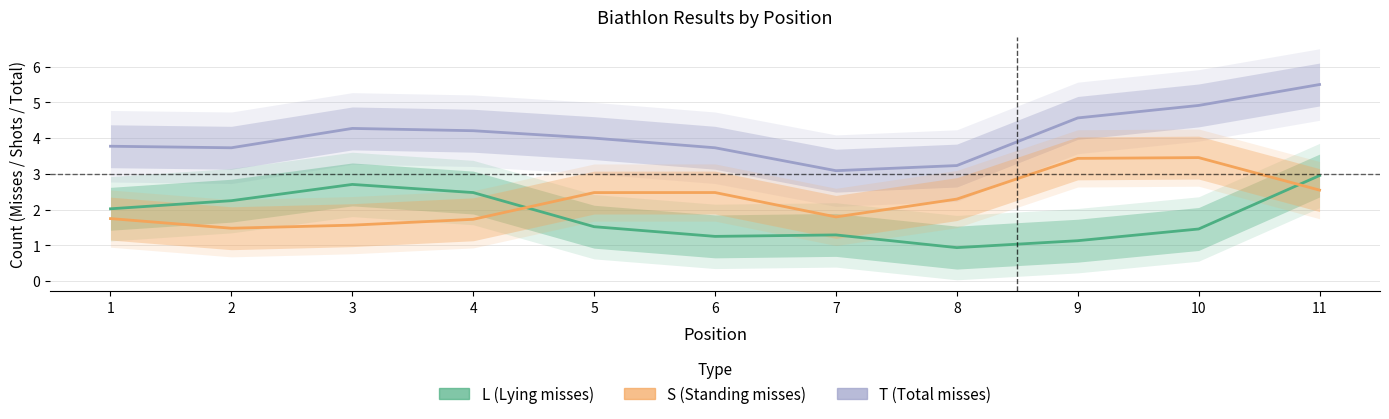

True or false: L and T intersect in this chart.

False